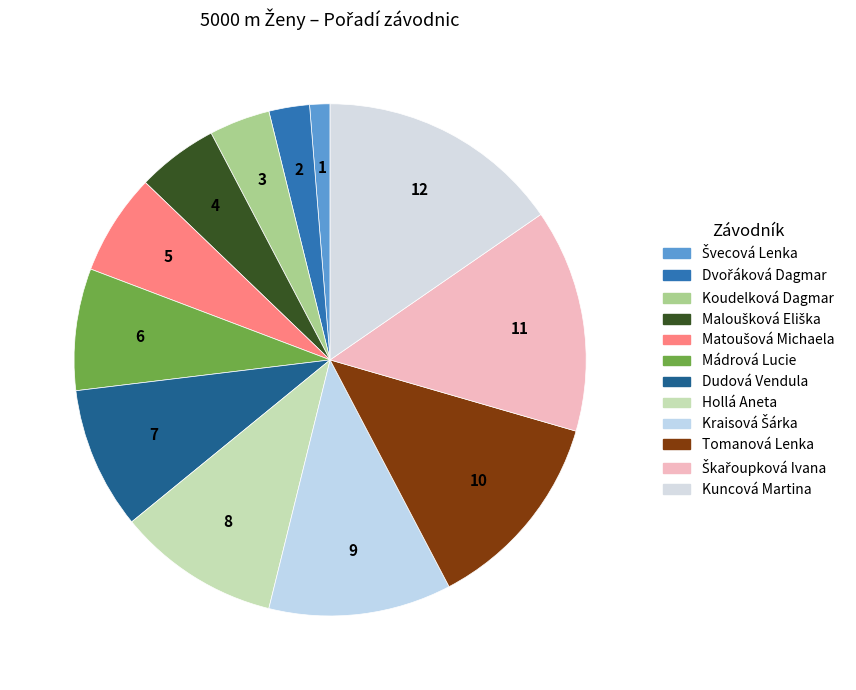

What is the largest slice in the pie chart?

Kuncová Martina